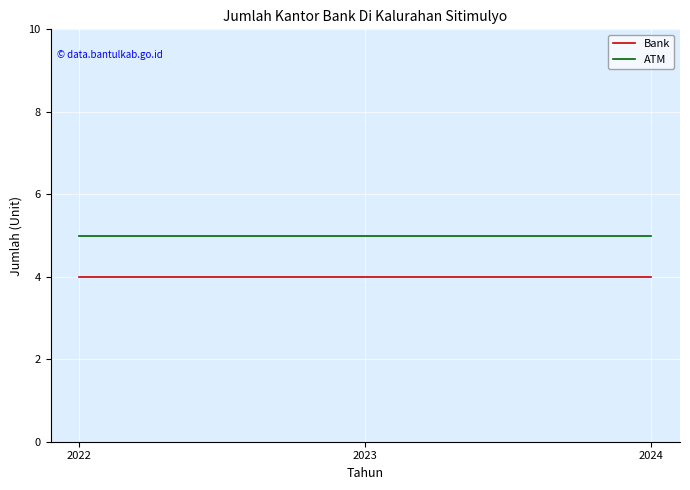

What is the minimum value shown in the chart?

4